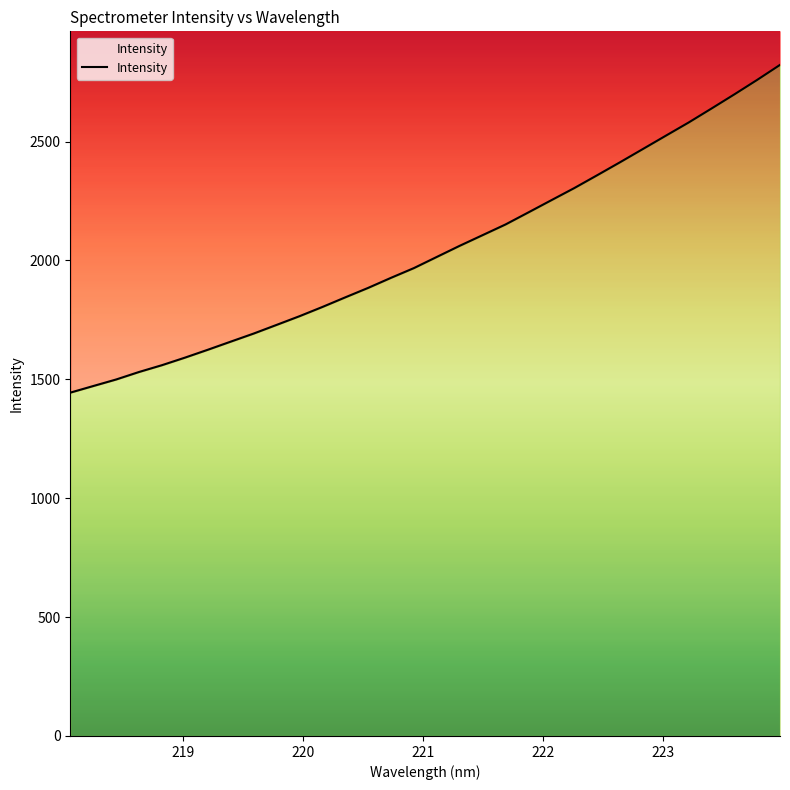

What is the label of the 4th point from the left?

221